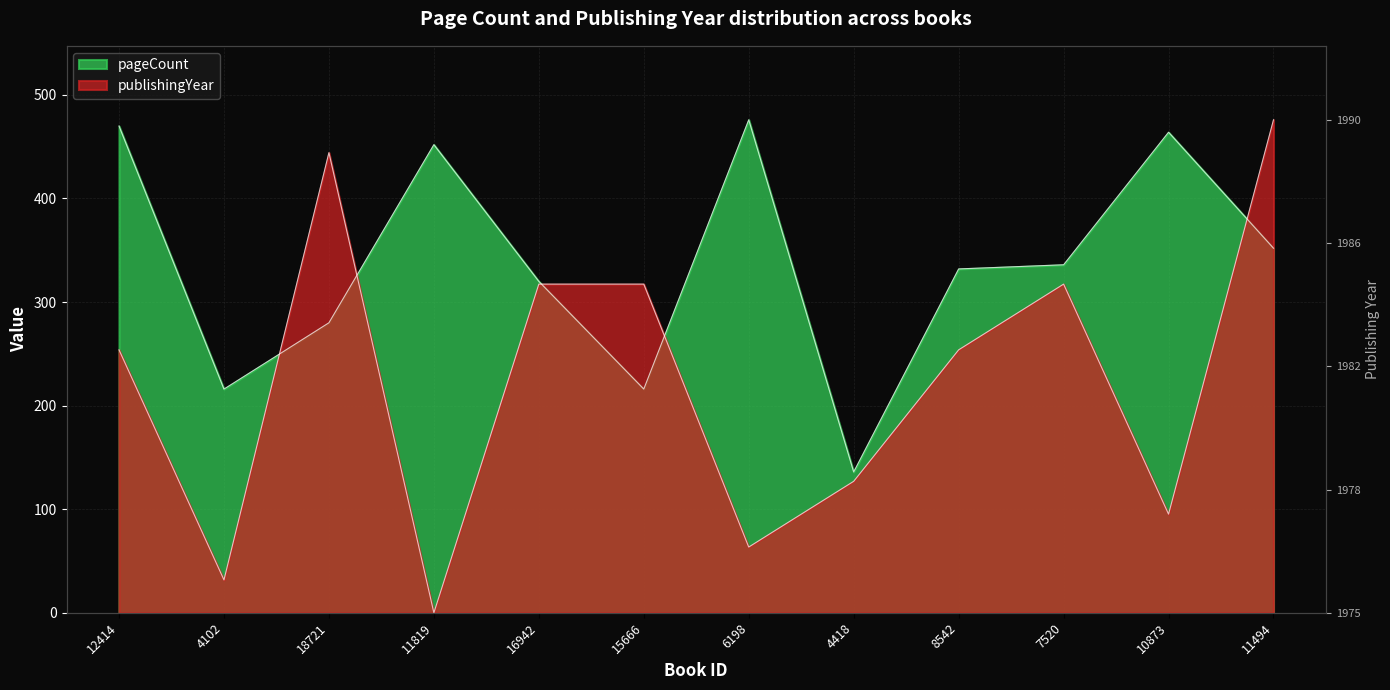

How many lines are shown in the chart?

2